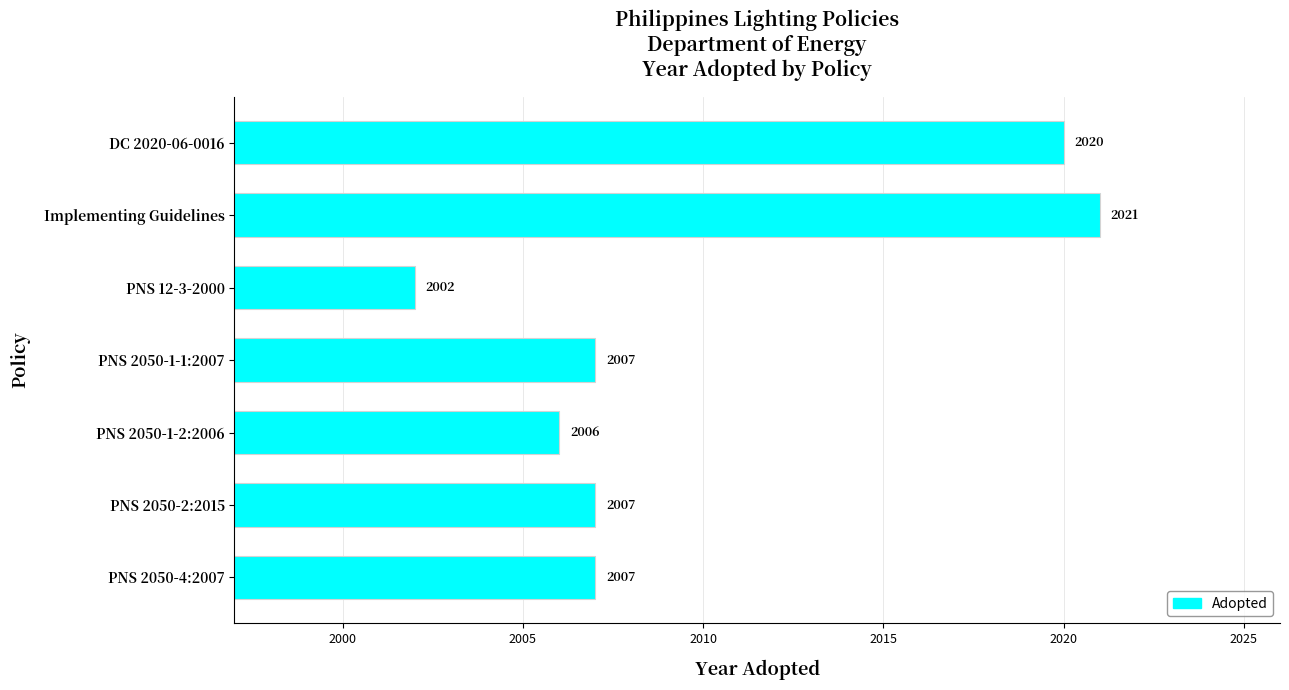

Which label corresponds to the largest value in the chart?

Implementing Guidelines